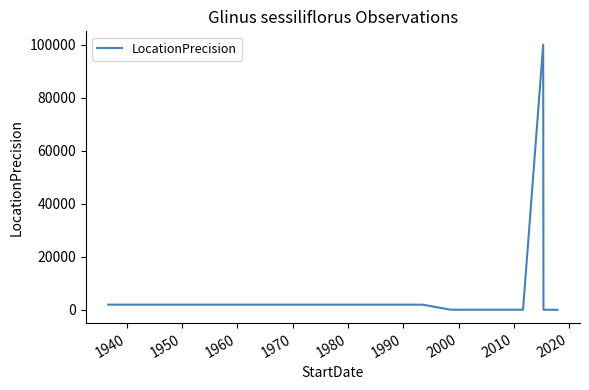

What is the greatest value displayed?

100000